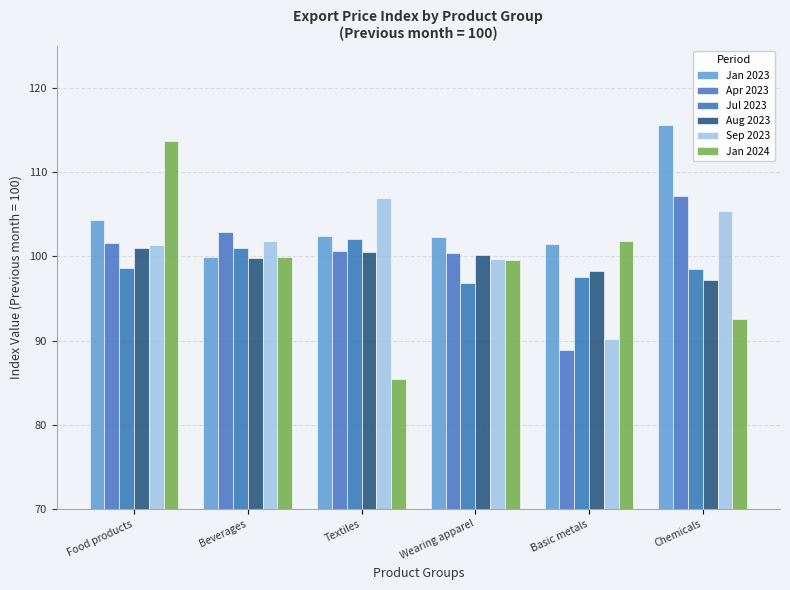

What value does the Apr 2023 series have at Wearing apparel?

100.4